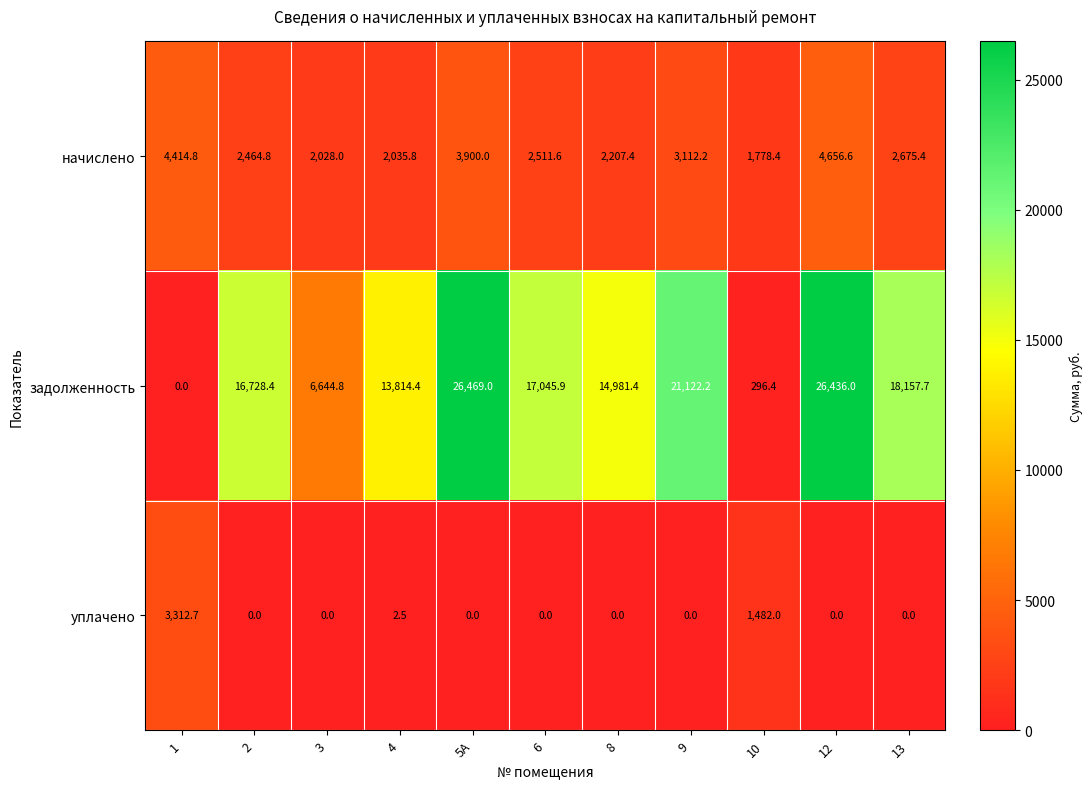

What is the average value of the уплачено series?

436.1